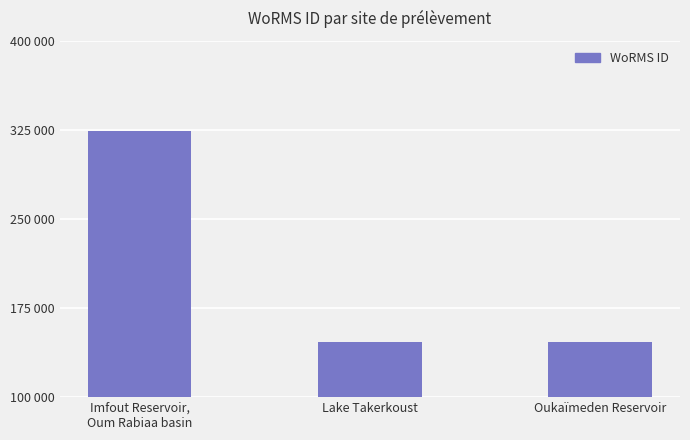

What position from the right is Lake Takerkoust?

2